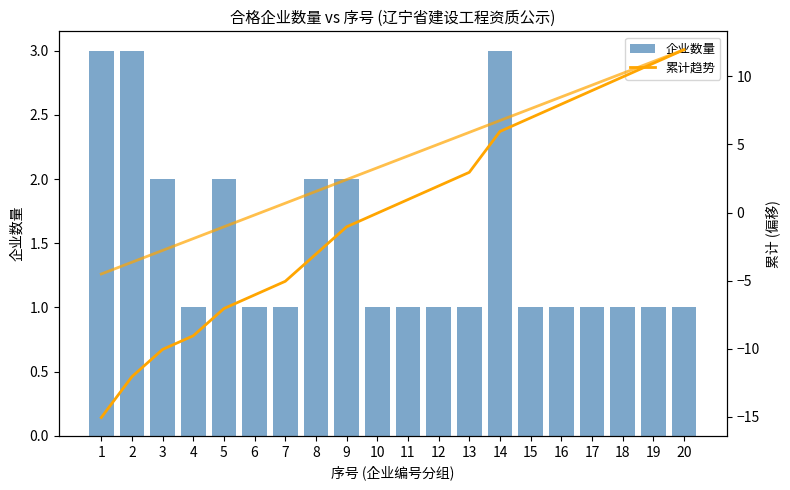

Read the 累计趋势 value at 14.

5.9